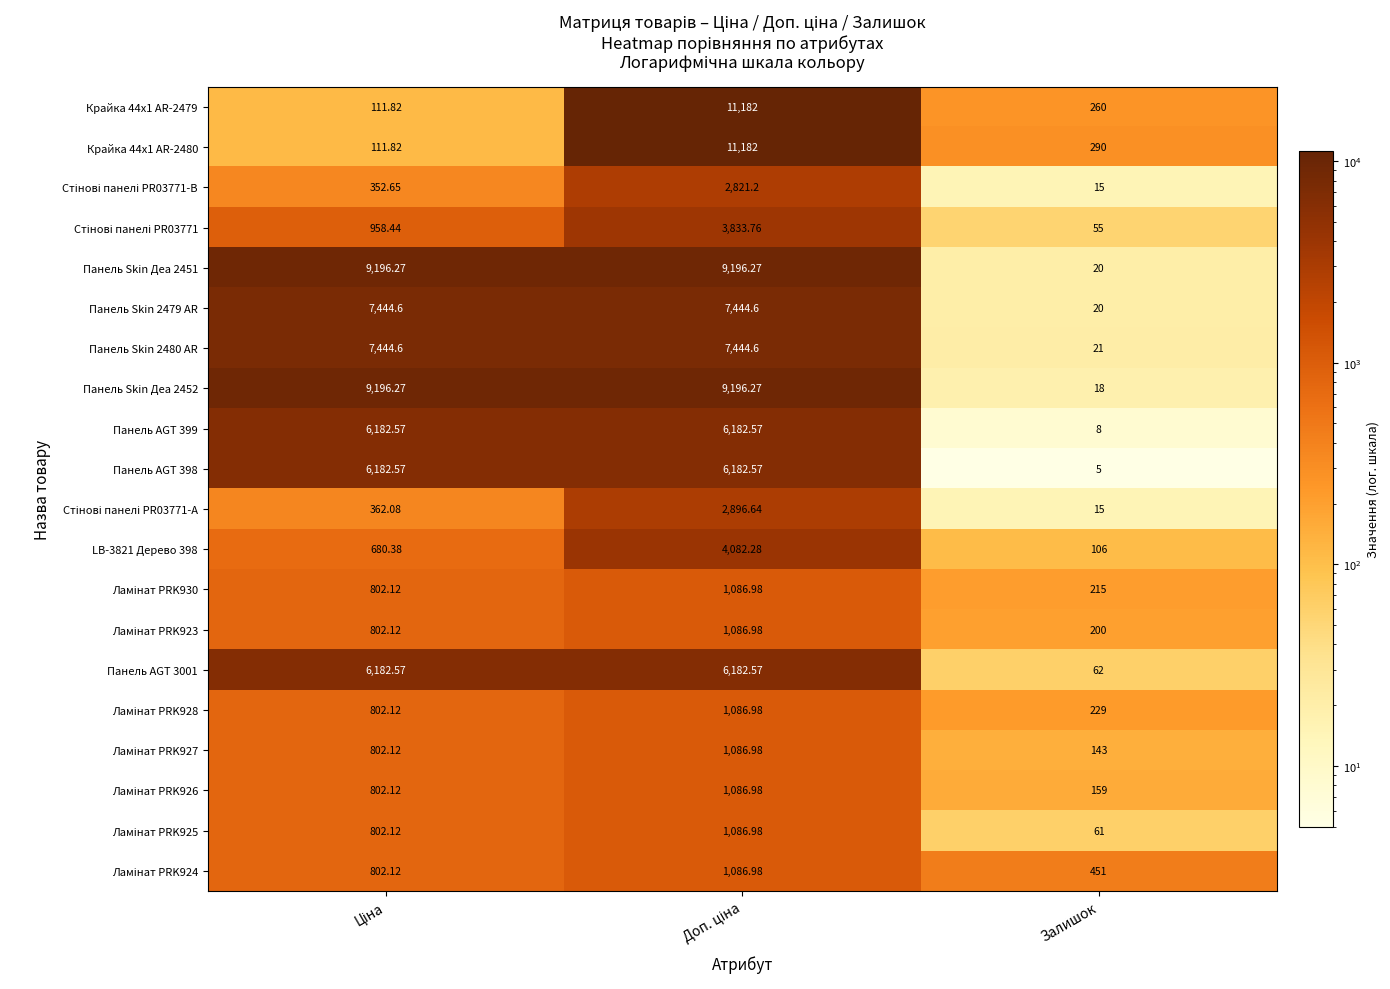

At which label is Панель Skin 2480 AR closest to 3732?

Залишок